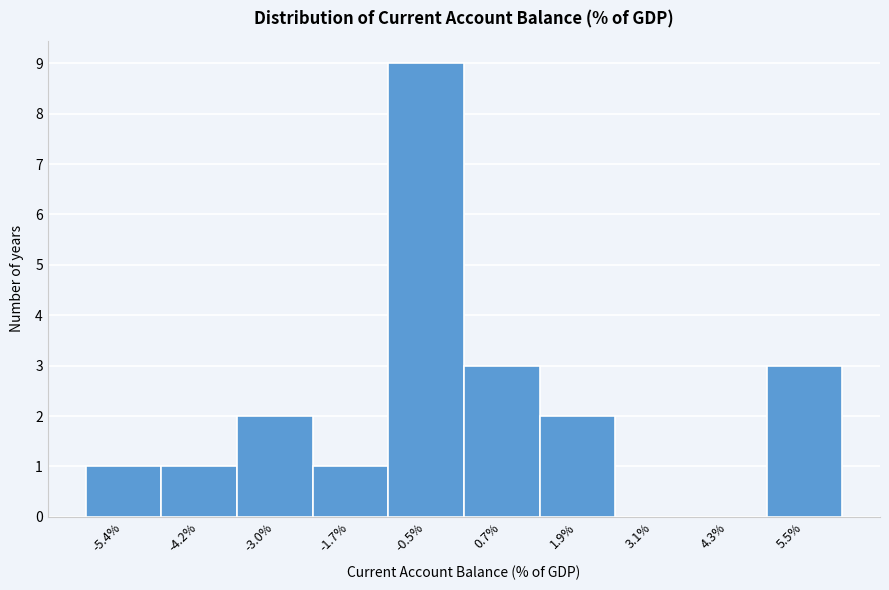

Reading right to left, extract all data points from this chart.

5.5%=3	4.3%=0	3.1%=0	1.9%=2	0.7%=3	-0.5%=9	-1.7%=1	-3.0%=2	-4.2%=1	-5.4%=1